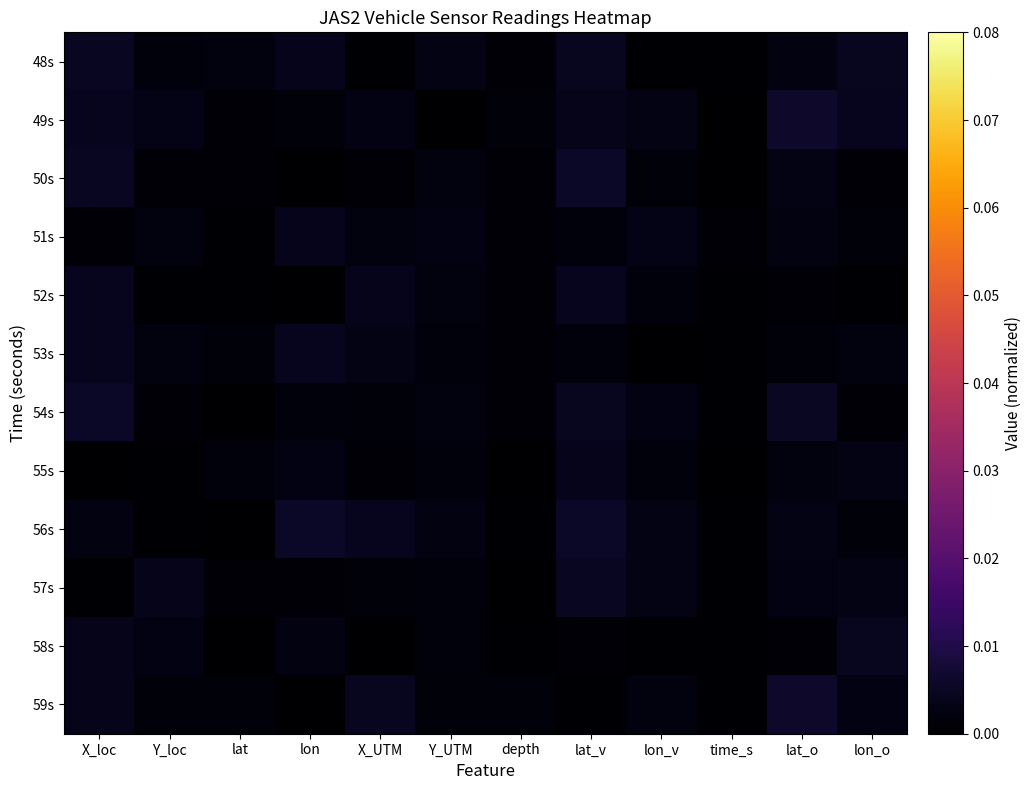

Reading left to right, what are all the values shown in this chart?

48s: X_loc=0.0	Y_loc=0.0	lat=0.0	lon=0.0	X_UTM=0.0	Y_UTM=0.0	depth=0.0	lat_v=0.0	lon_v=0.0	time_s=0.0	lat_o=0.0	lon_o=0.0
49s: X_loc=0.0	Y_loc=0.0	lat=0.0	lon=0.0	X_UTM=0.0	Y_UTM=0.0	depth=0.0	lat_v=0.0	lon_v=0.0	time_s=0.0	lat_o=0.0	lon_o=0.0
50s: X_loc=0.0	Y_loc=0.0	lat=0.0	lon=0.0	X_UTM=0.0	Y_UTM=0.0	depth=0.0	lat_v=0.0	lon_v=0.0	time_s=0.0	lat_o=0.0	lon_o=0.0
51s: X_loc=0.0	Y_loc=0.0	lat=0.0	lon=0.0	X_UTM=0.0	Y_UTM=0.0	depth=0.0	lat_v=0.0	lon_v=0.0	time_s=0.0	lat_o=0.0	lon_o=0.0
52s: X_loc=0.0	Y_loc=0.0	lat=0.0	lon=0.0	X_UTM=0.0	Y_UTM=0.0	depth=0.0	lat_v=0.0	lon_v=0.0	time_s=0.0	lat_o=0.0	lon_o=0.0
53s: X_loc=0.0	Y_loc=0.0	lat=0.0	lon=0.0	X_UTM=0.0	Y_UTM=0.0	depth=0.0	lat_v=0.0	lon_v=0.0	time_s=0.0	lat_o=0.0	lon_o=0.0
54s: X_loc=0.0	Y_loc=0.0	lat=0.0	lon=0.0	X_UTM=0.0	Y_UTM=0.0	depth=0.0	lat_v=0.0	lon_v=0.0	time_s=0.0	lat_o=0.0	lon_o=0.0
55s: X_loc=0.0	Y_loc=0.0	lat=0.0	lon=0.0	X_UTM=0.0	Y_UTM=0.0	depth=0.0	lat_v=0.0	lon_v=0.0	time_s=0.0	lat_o=0.0	lon_o=0.0
56s: X_loc=0.0	Y_loc=0.0	lat=0.0	lon=0.0	X_UTM=0.0	Y_UTM=0.0	depth=0.0	lat_v=0.0	lon_v=0.0	time_s=0.0	lat_o=0.0	lon_o=0.0
57s: X_loc=0.0	Y_loc=0.0	lat=0.0	lon=0.0	X_UTM=0.0	Y_UTM=0.0	depth=0.0	lat_v=0.0	lon_v=0.0	time_s=0.0	lat_o=0.0	lon_o=0.0
58s: X_loc=0.0	Y_loc=0.0	lat=0.0	lon=0.0	X_UTM=0.0	Y_UTM=0.0	depth=0.0	lat_v=0.0	lon_v=0.0	time_s=0.0	lat_o=0.0	lon_o=0.0
59s: X_loc=0.0	Y_loc=0.0	lat=0.0	lon=0.0	X_UTM=0.0	Y_UTM=0.0	depth=0.0	lat_v=0.0	lon_v=0.0	time_s=0.0	lat_o=0.0	lon_o=0.0